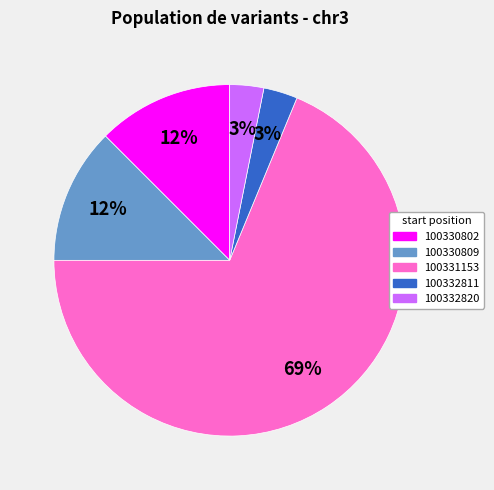

Count the number of slices in the pie.

5